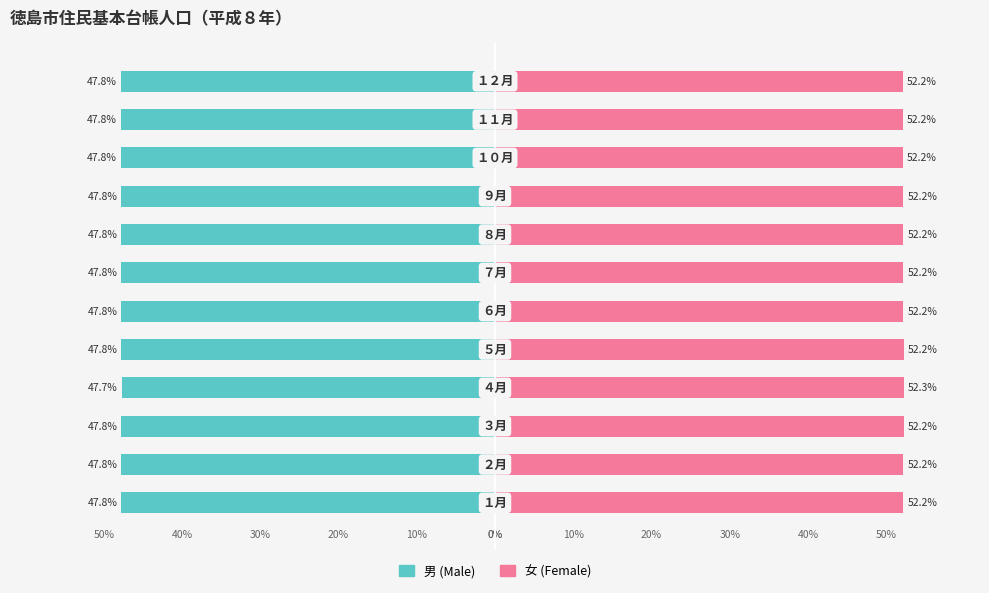

The 女 series shows 85.7 at −40. True or false?

False